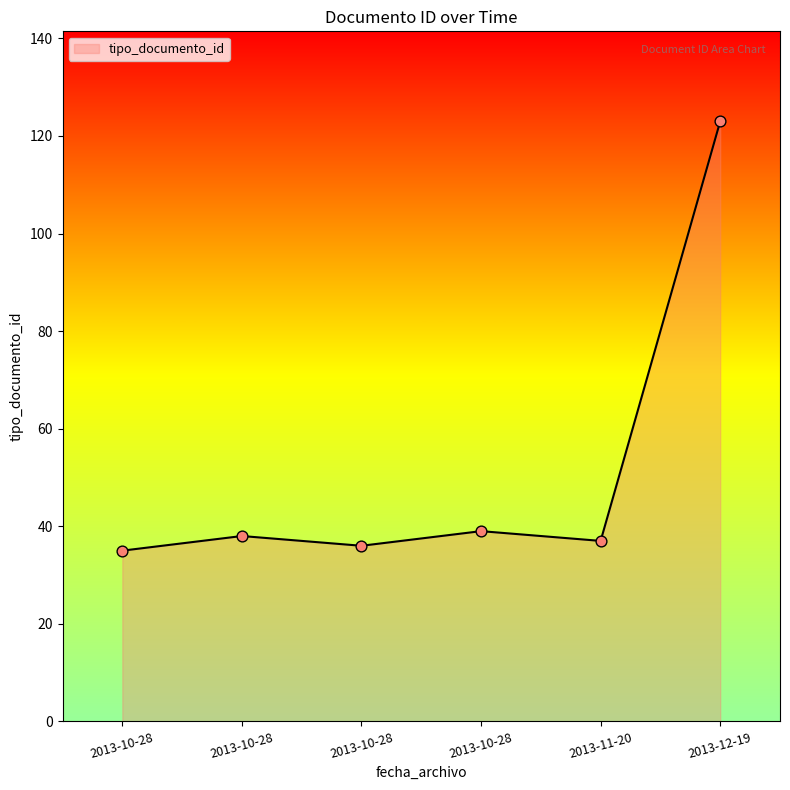

What is the ratio of the value at 2013-10-28 to the value at 2013-10-28?

1.0